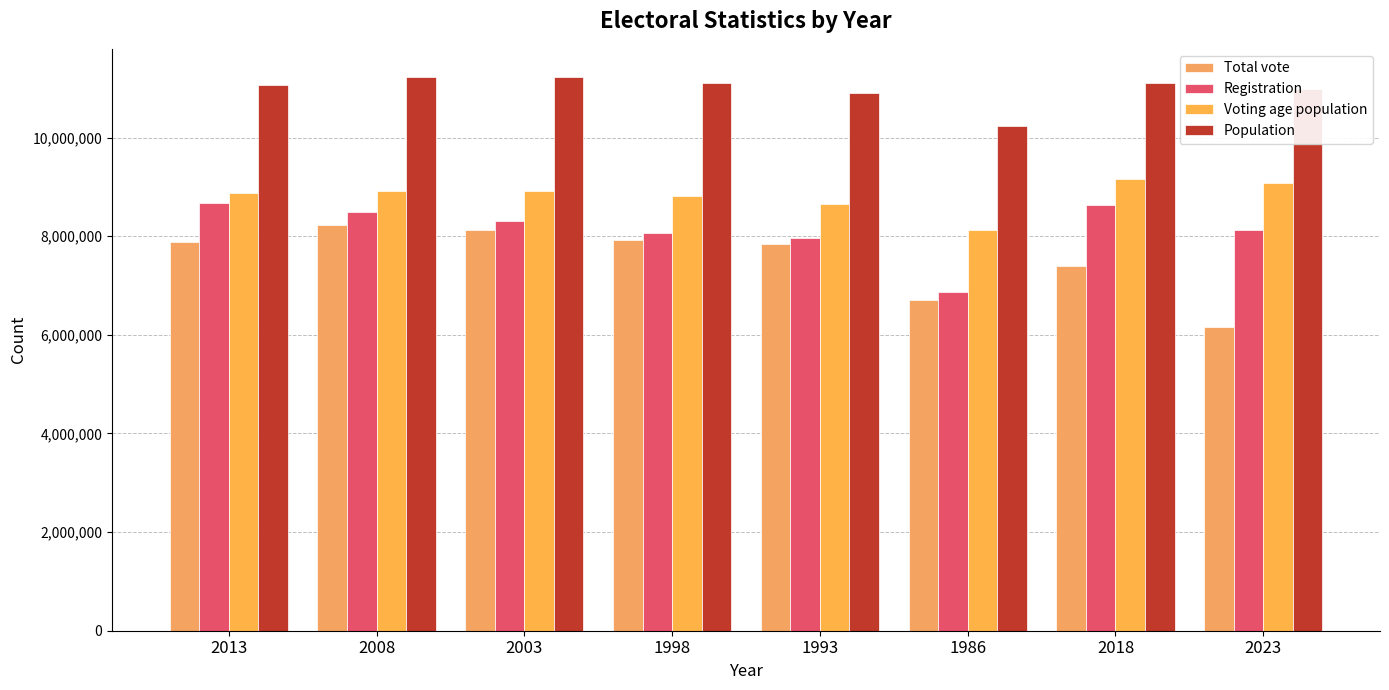

Is it true that Population equals 11075244 at 2013?

True